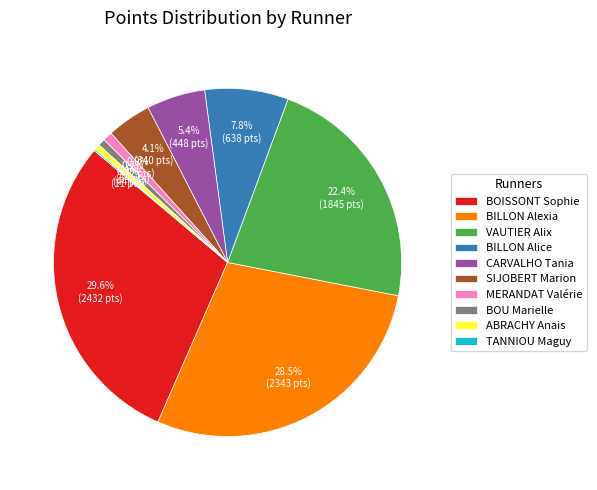

Does BILLON Alice account for over 50% of the chart?

No